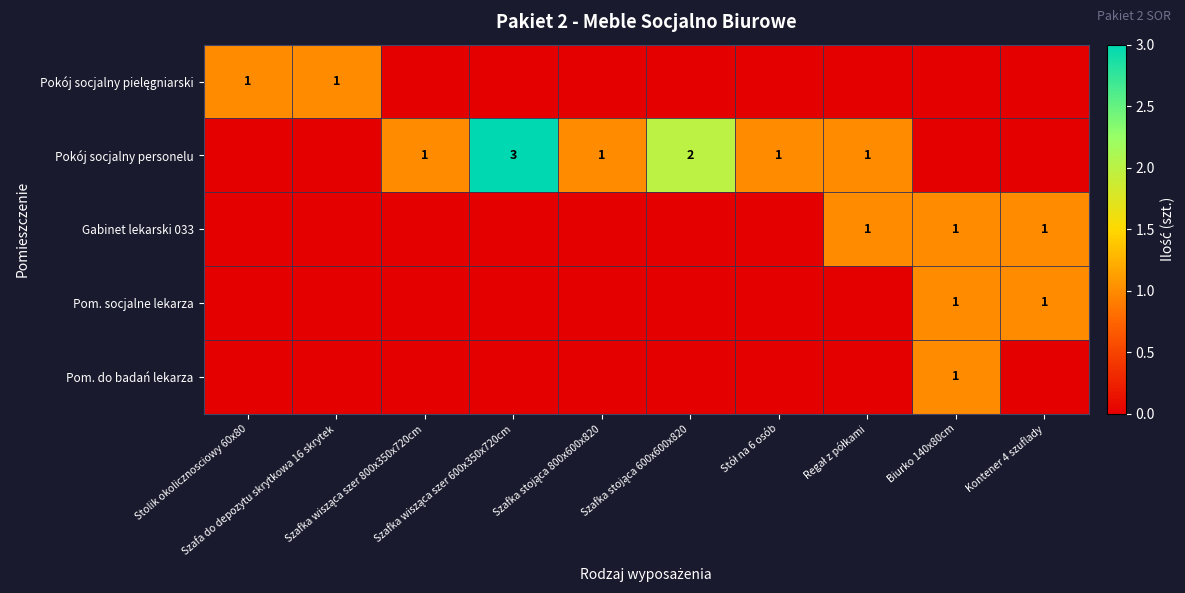

How many values in the Pokój socjalny pielęgniarski series exceed 0?

2